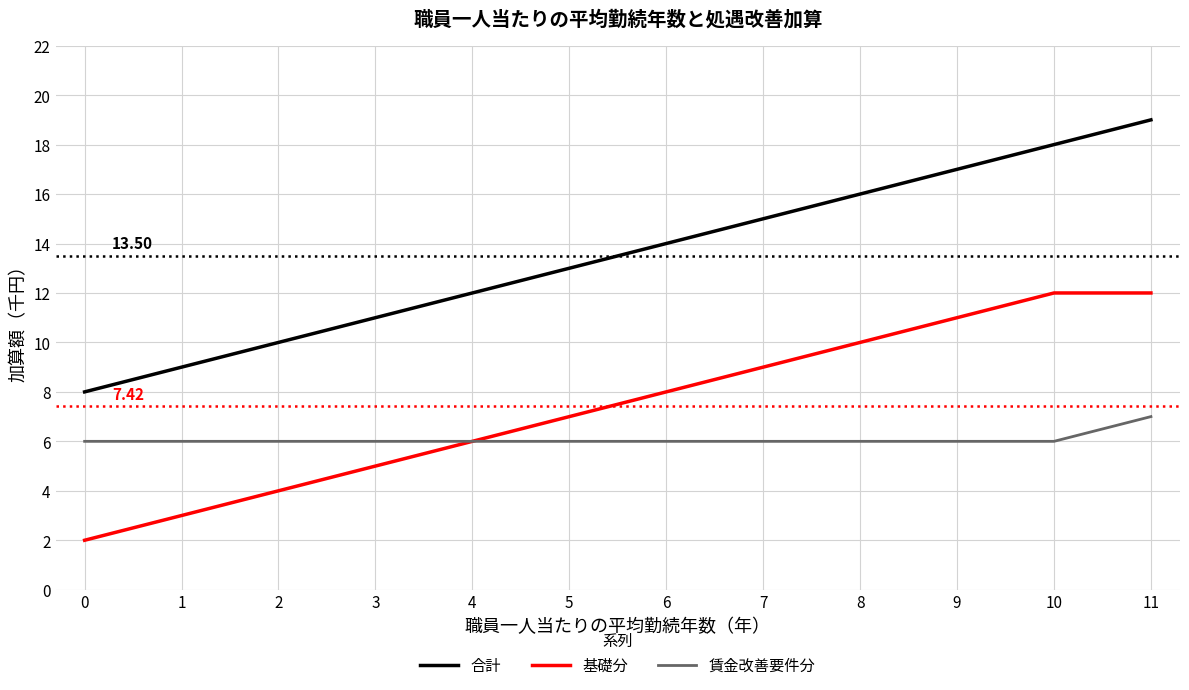

Which series has the largest range (max minus min)?

合計